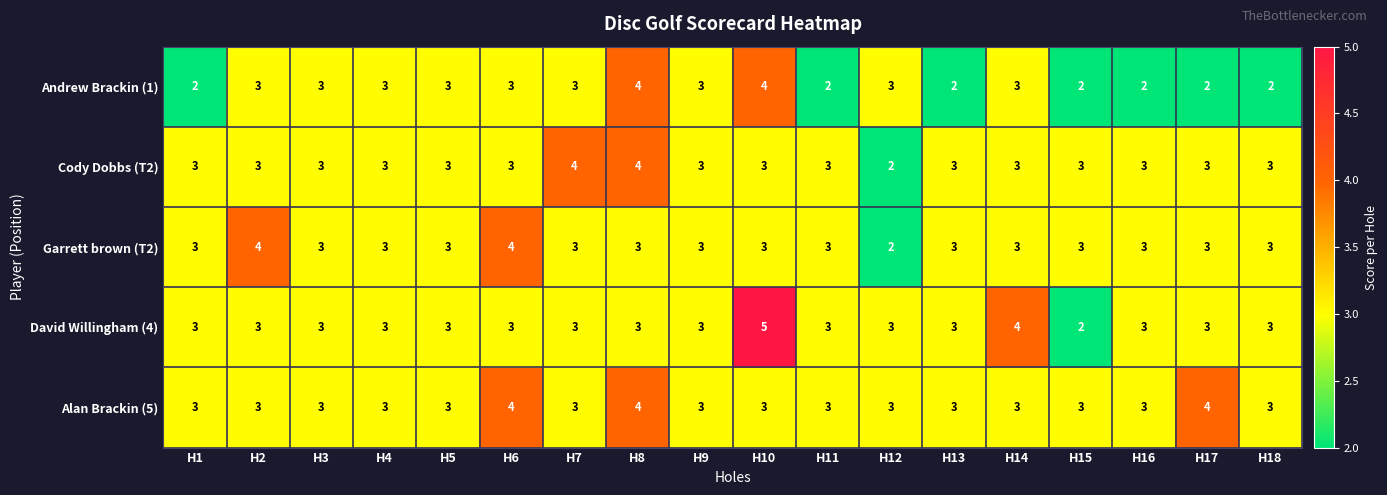

What is the average value of the Andrew Brackin (1) series?

3